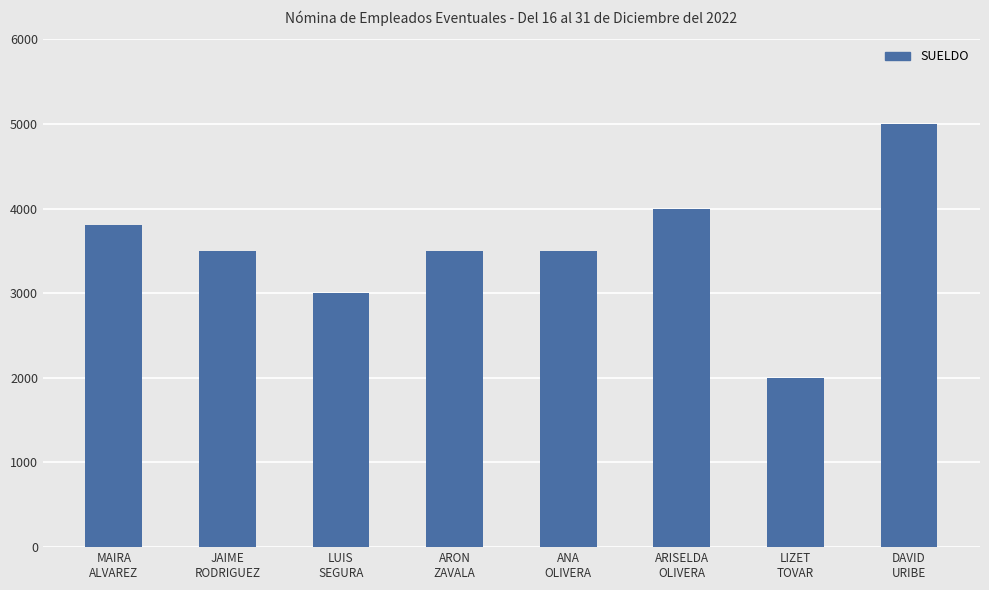

At which label does the data first exceed 3500?

MAIRA
ALVAREZ